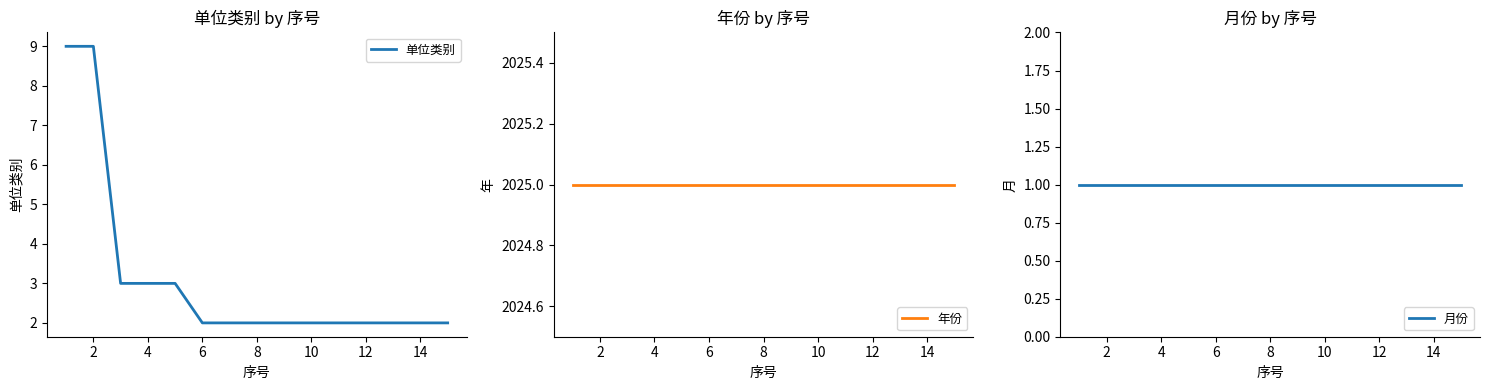

Is it true that 单位类别 equals 2 at 6?

True